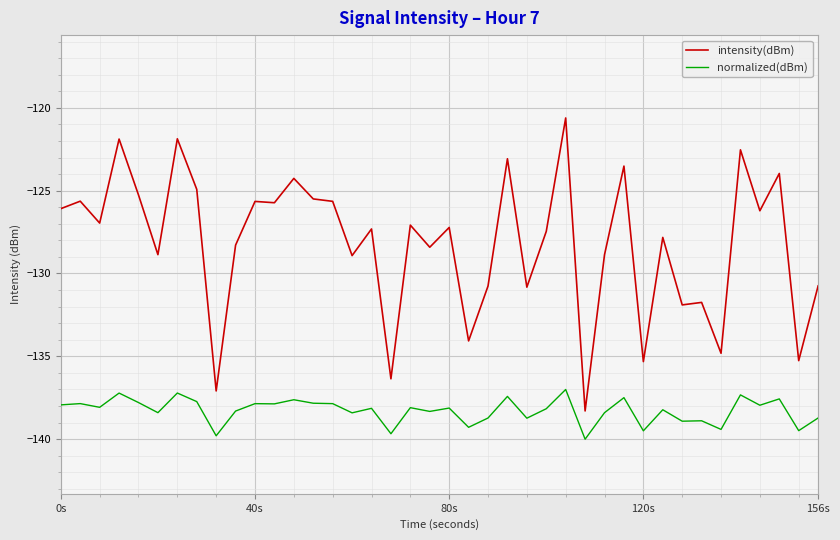

True or false: intensity(dBm) and normalized(dBm) intersect in this chart.

False